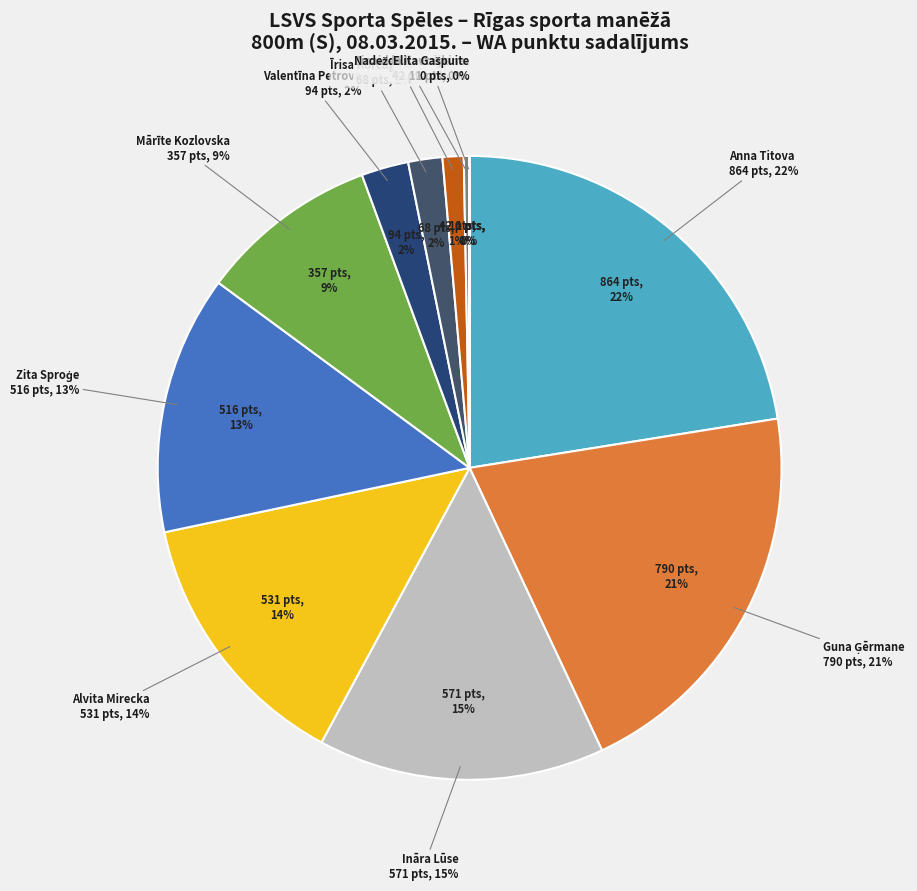

Count the number of slices in the pie.

11